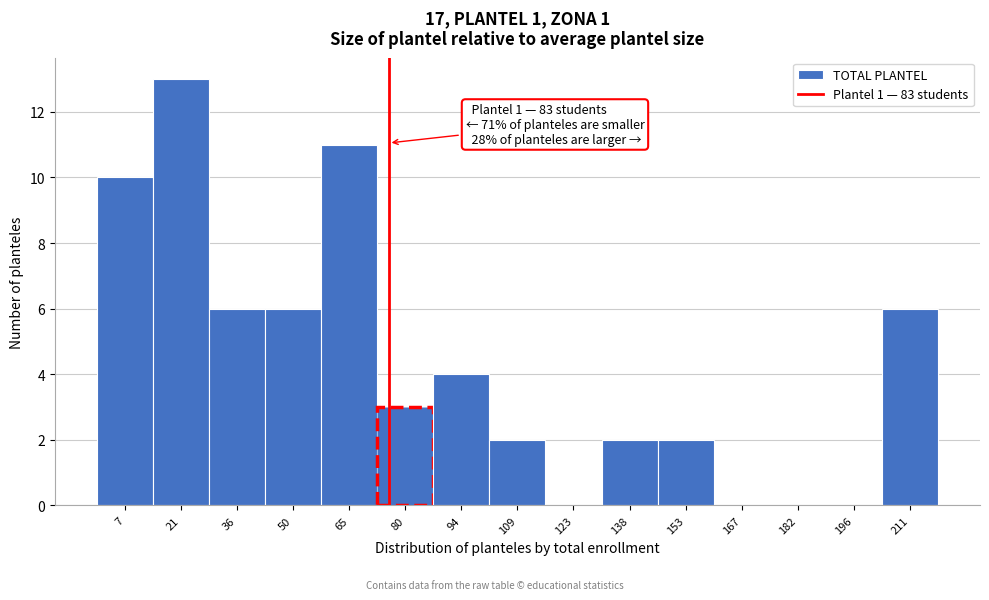

Reading left to right, transcribe all the data shown in this chart.

7=10	21=13	36=6	50=6	65=11	80=3	94=4	109=2	123=0	138=2	153=2	167=0	182=0	196=0	211=6